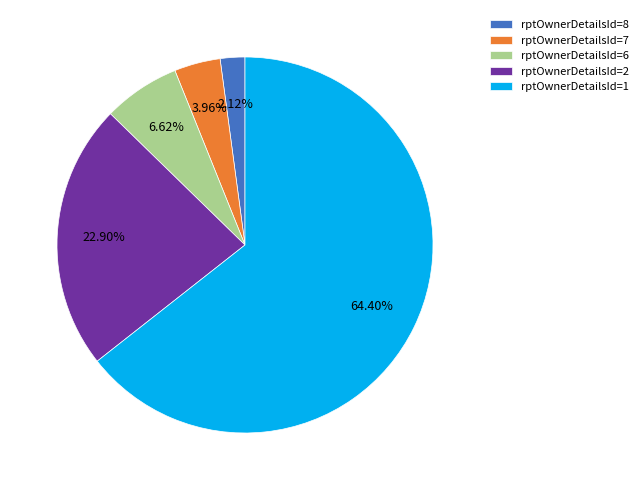

Is there a majority slice in this chart?

Yes